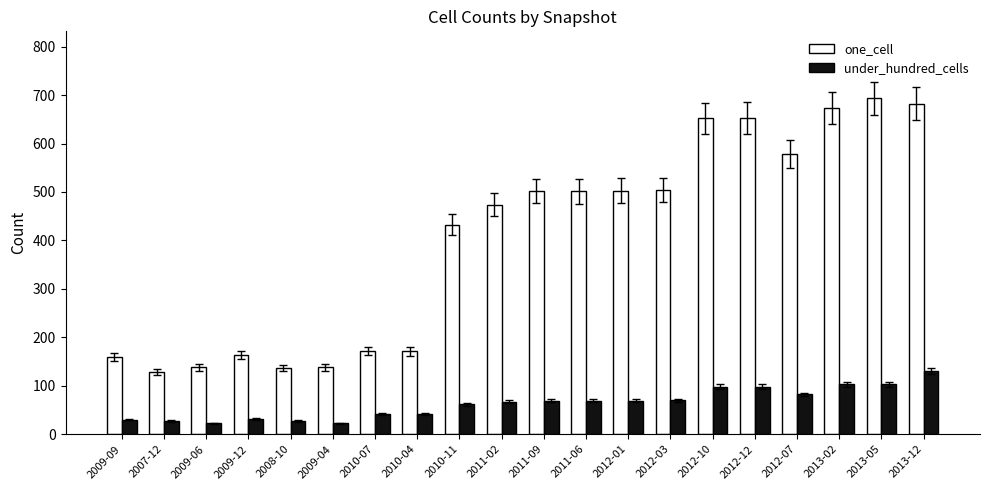

What is the label of the 13th bar from the right?

2010-04